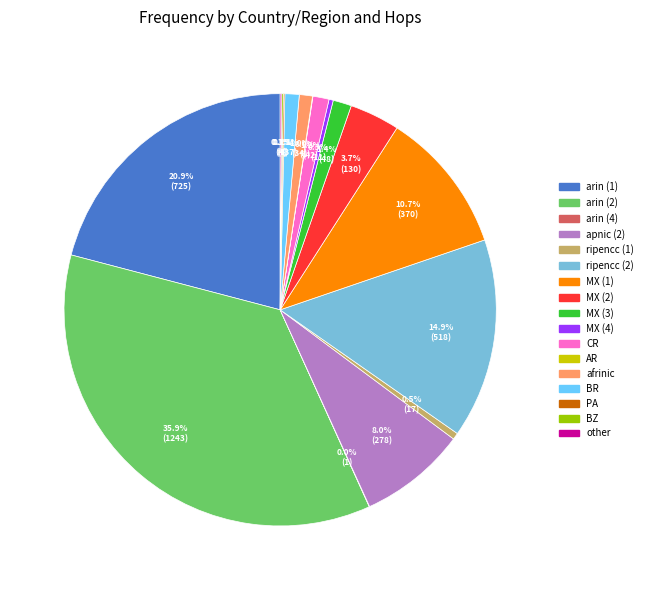

Does arin (2) account for over 50% of the chart?

No